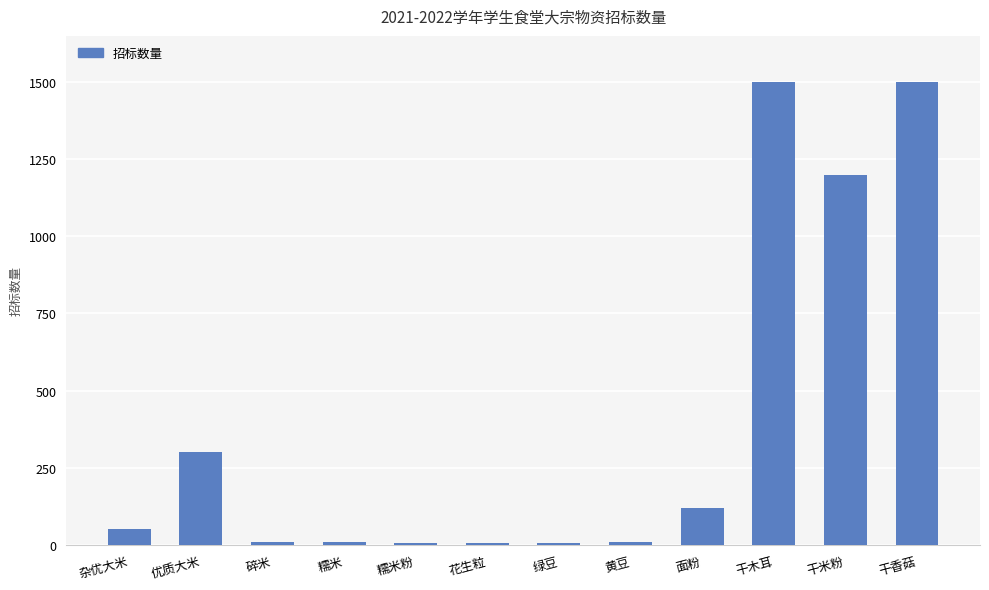

What is the difference between the values at 杂优大米 and 花生粒?

44